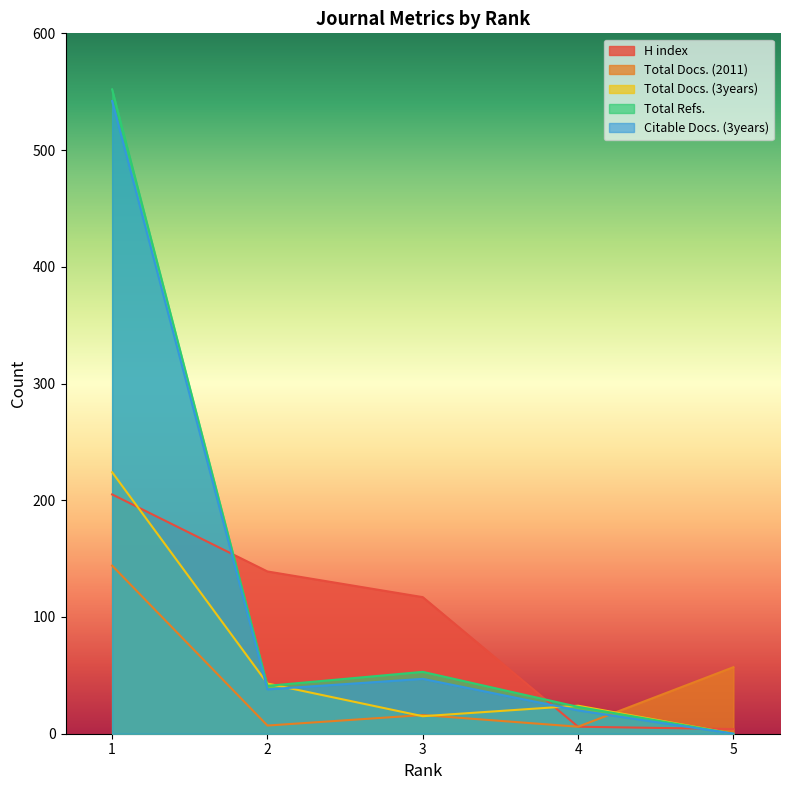

Which has a higher value, 5 or 4?

4